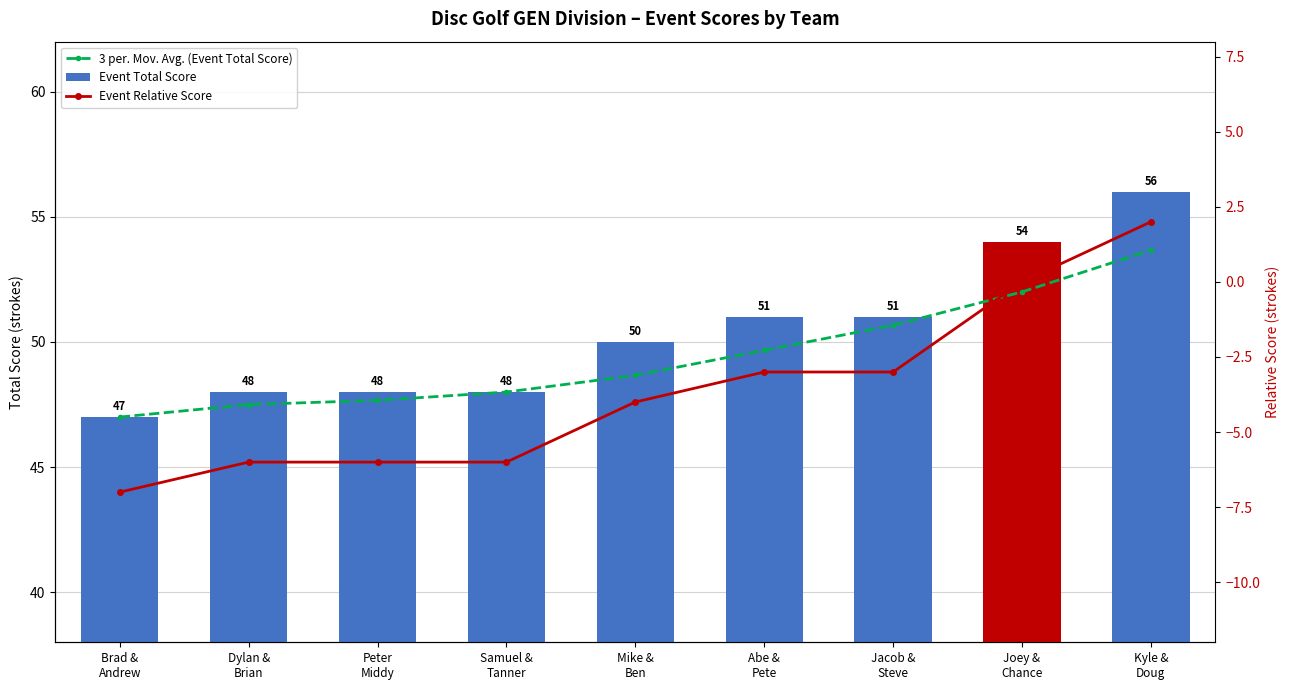

What position from the right is Jacob &
Steve?

3